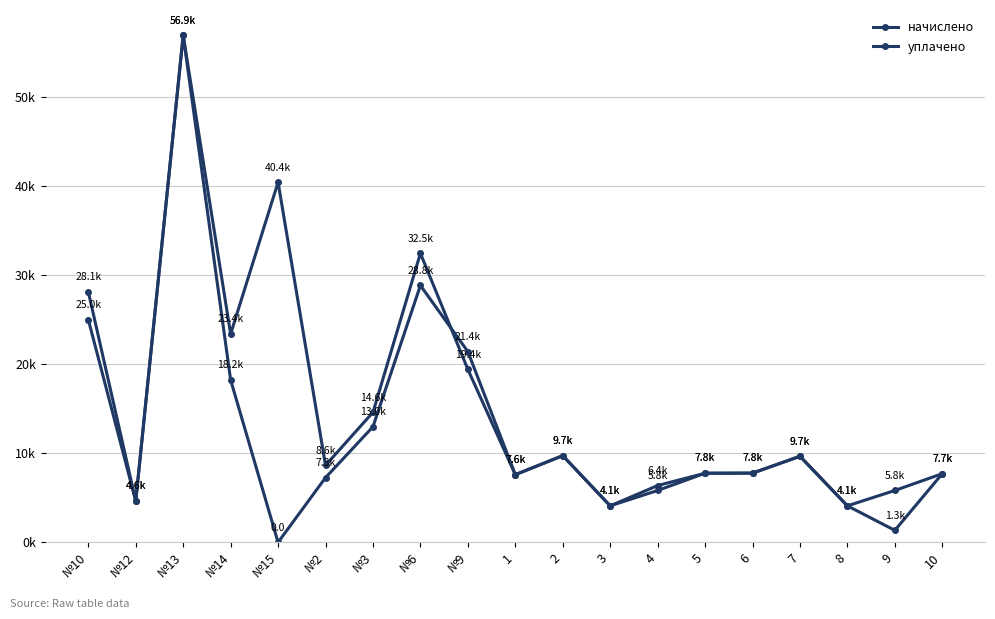

Which series changed the most between №3 and 4?

начислено